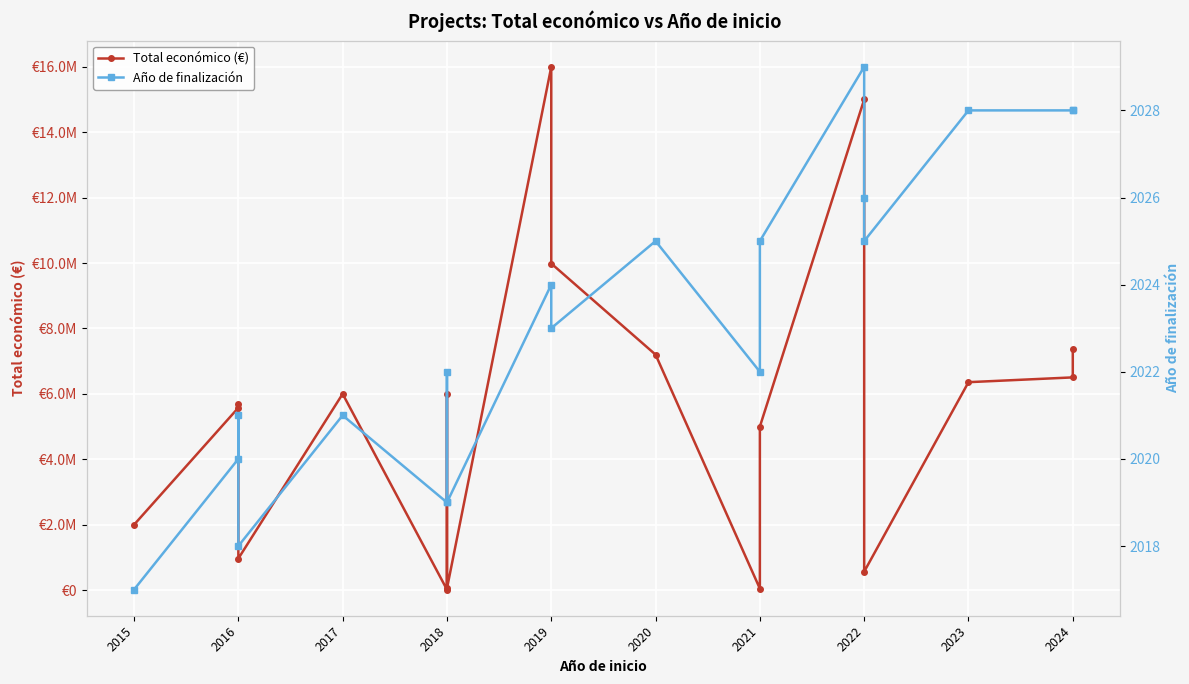

Which series has the largest total across all categories?

Total económico (€)